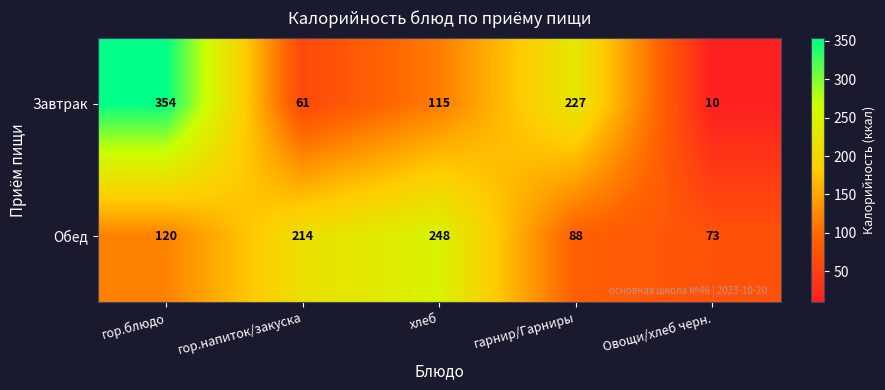

At how many categories does at least one series exceed 143?

4